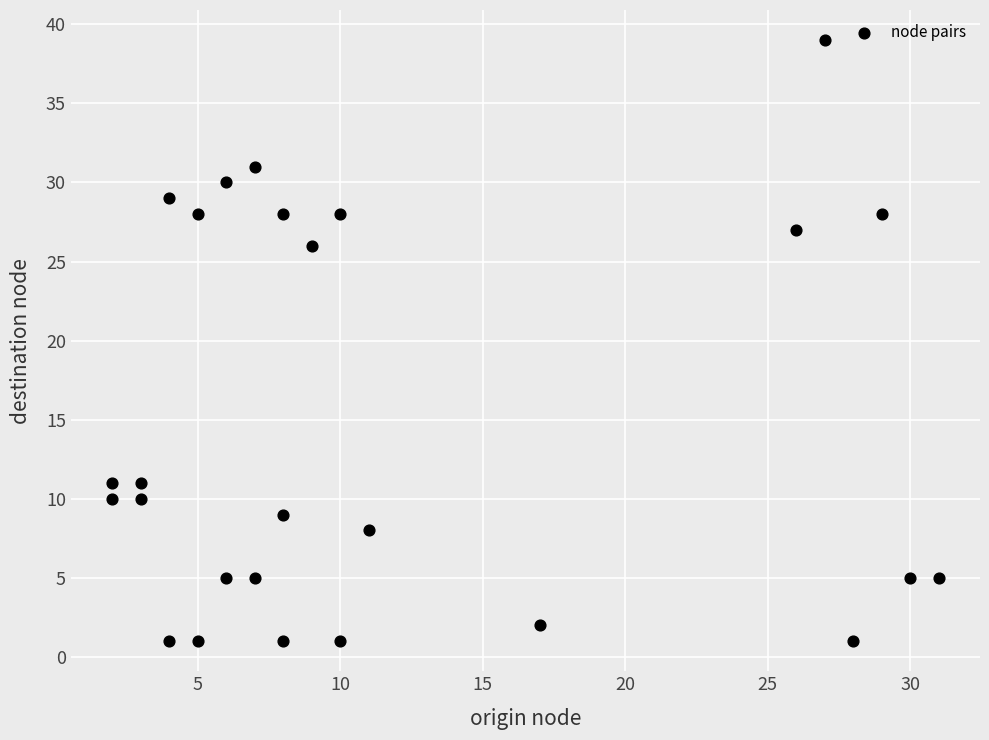

What is the range of Y values (max minus min)?

38